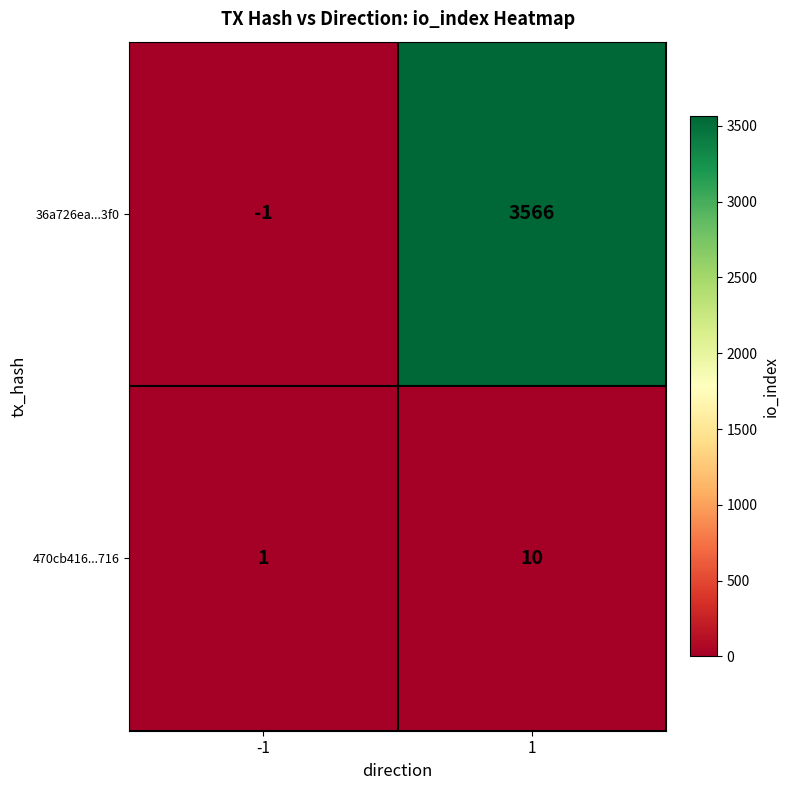

Which series has the widest spread of values?

36a726ea...3f0